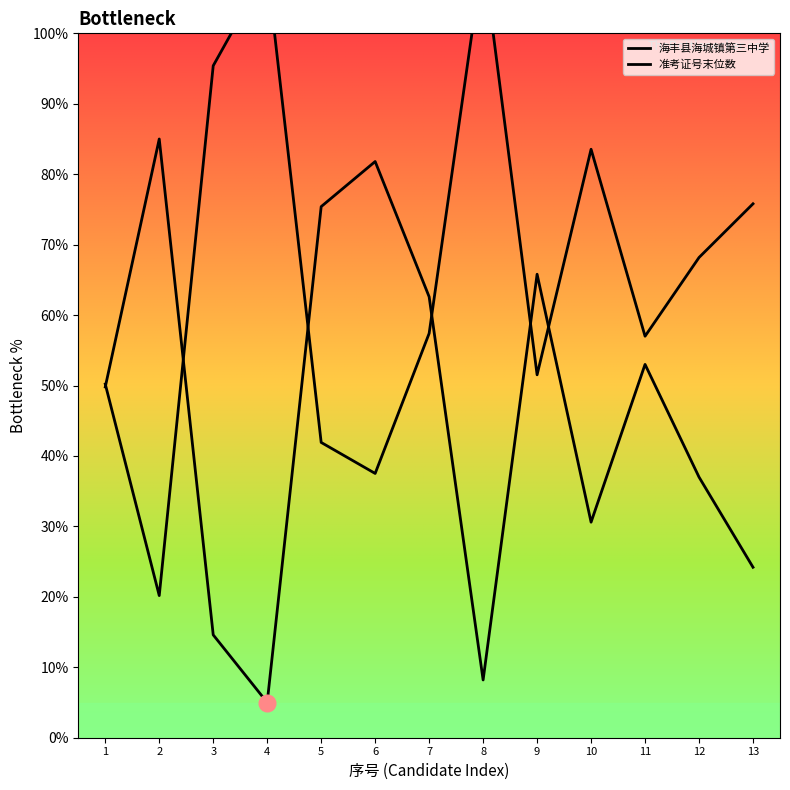

What value does the data have at 4?

5.0